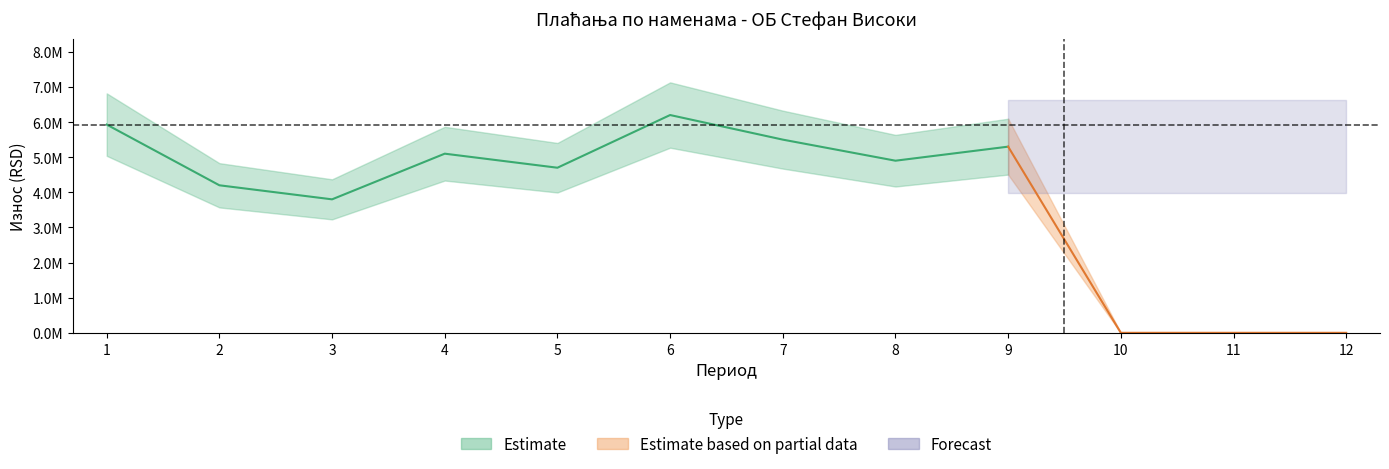

Which label corresponds to the largest value in the chart?

6